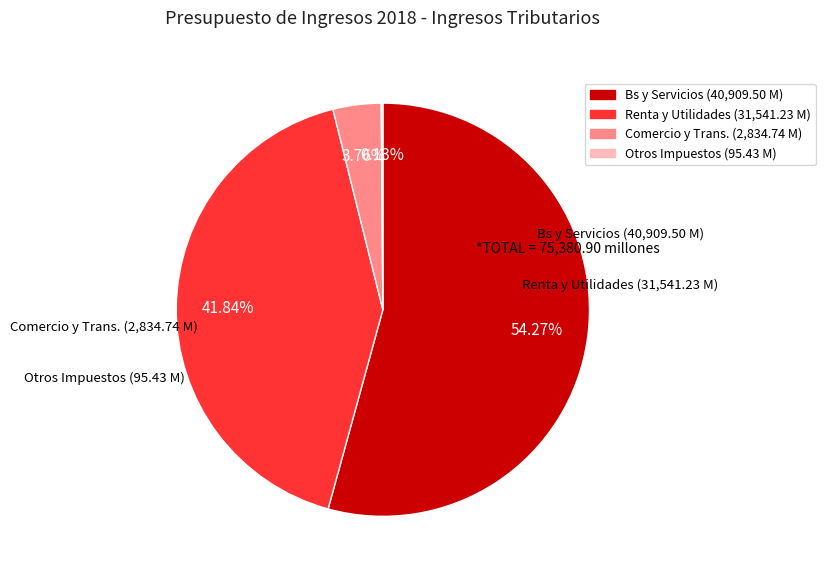

Does any single category account for the majority?

Yes